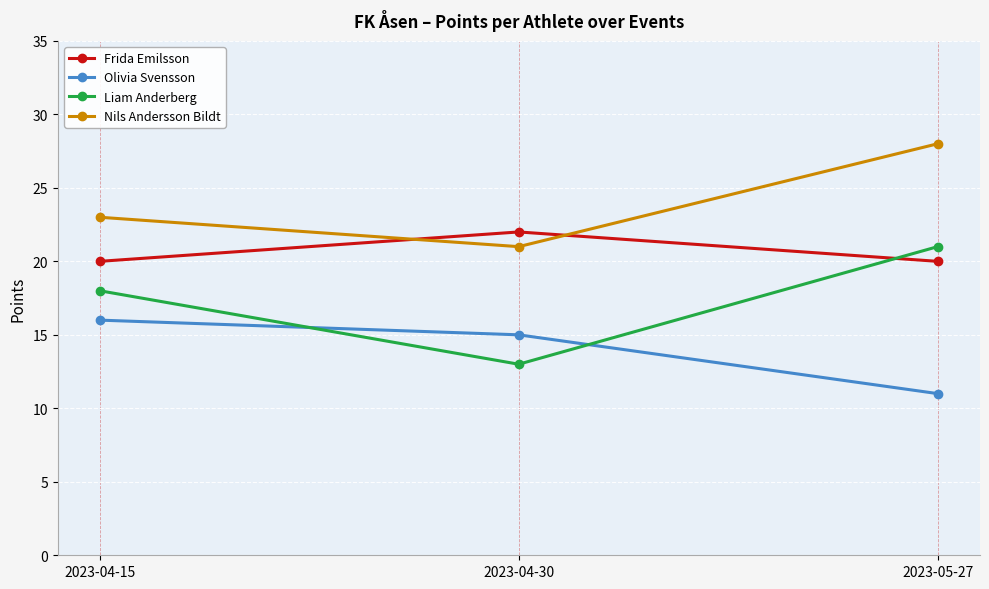

Does the chart display data point markers on the line(s)?

Yes